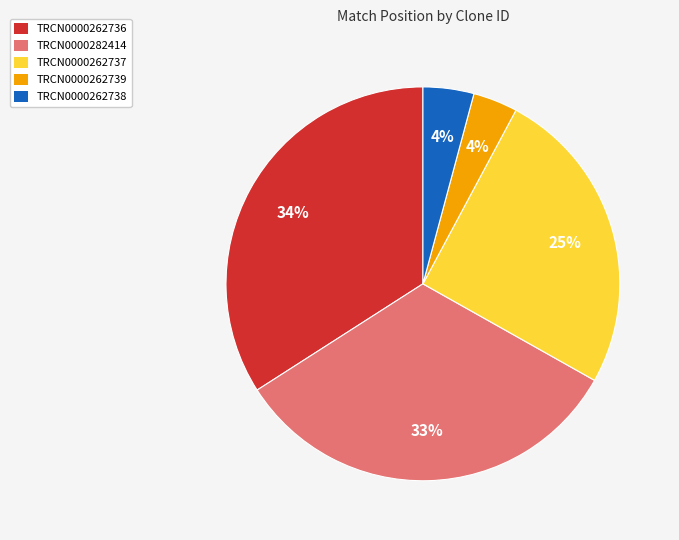

Is it true that TRCN0000262736 is 34% of the pie?

True